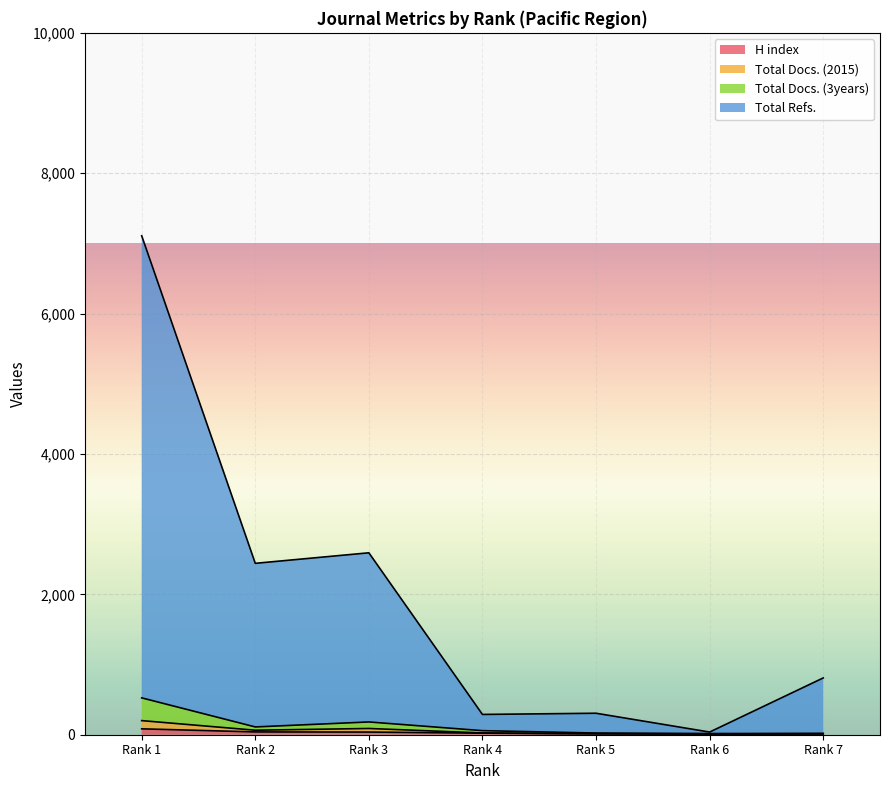

True or false: Total Refs. and H index intersect in this chart.

False